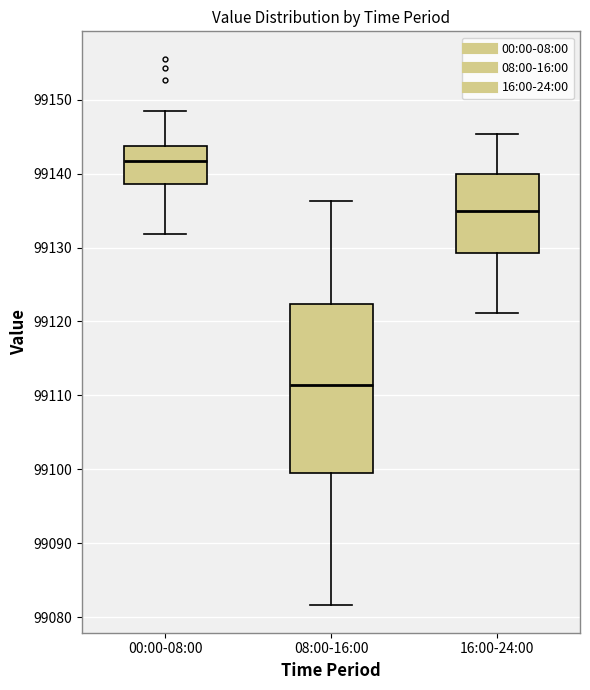

Which box's median line is the lowest?

08:00-16:00